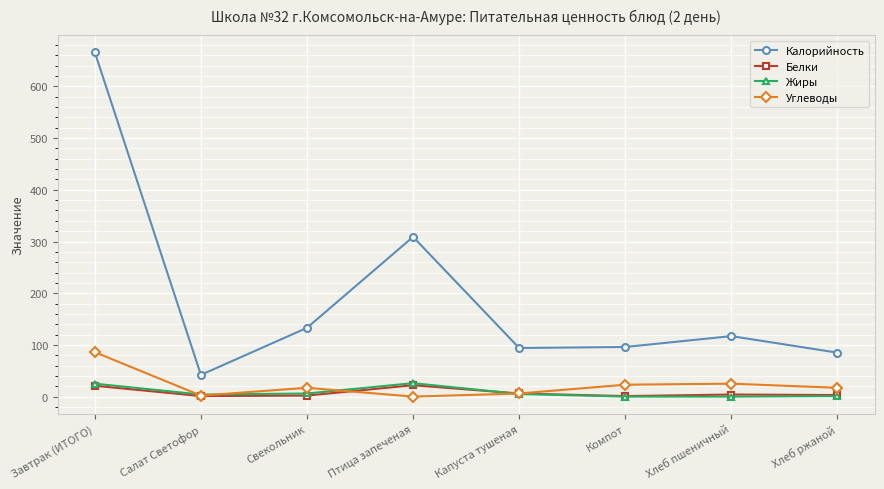

How many lines are shown in the chart?

4